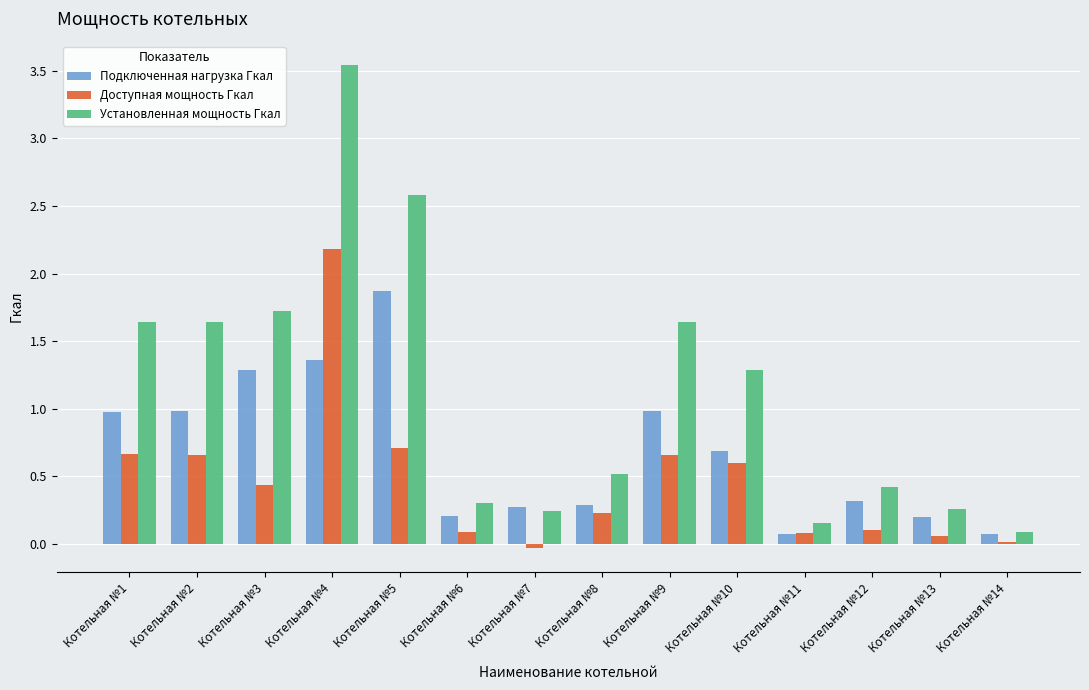

What is the sum of all Установленная мощность Гкал values?

16.0